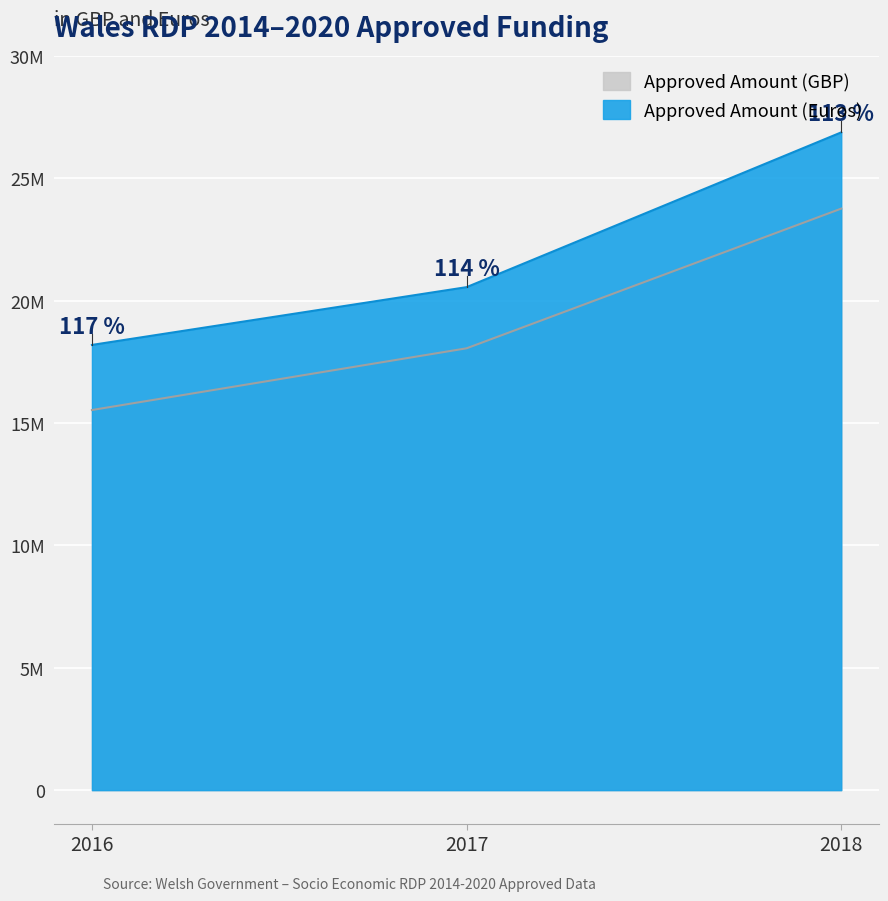

True or false: Approved Amount (GBP) and Approved Amount (Euros) cross at least once.

False